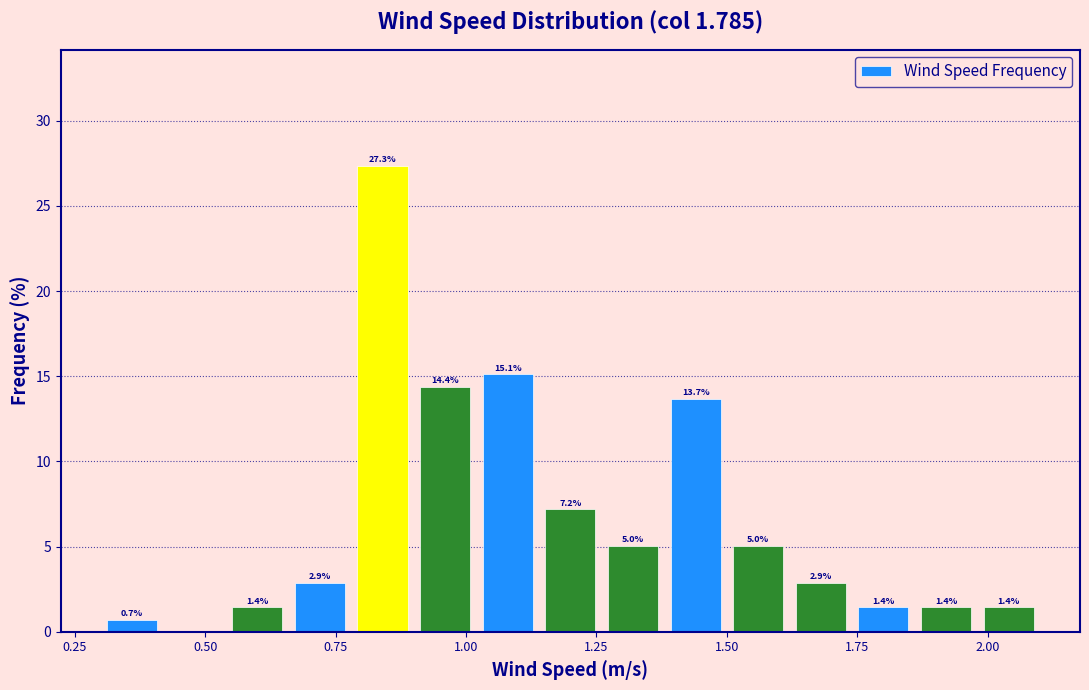

Read against the x-axis, roughly where is the centre of the tallest bar?

0.85